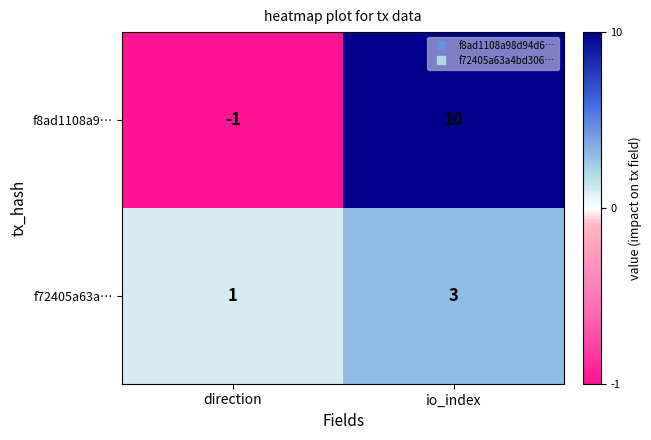

How many distinct data groups are displayed?

2